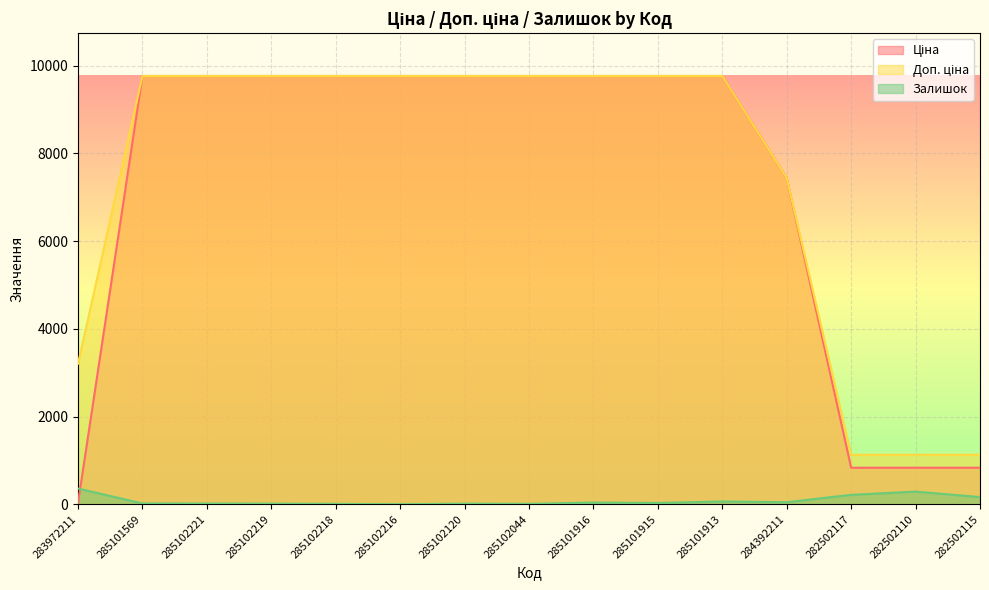

Reading left to right, what are all the values shown in this chart?

Ціна: 283972211=32.0	285101569=9764.4	285102221=9764.4	285102219=9764.4	285102218=9764.4	285102216=9764.4	285102120=9764.4	285102044=9764.4	285101916=9764.4	285101915=9764.4	285101913=9764.4	284392211=7436.2	282502117=832.4	282502110=832.4	282502115=832.4
Доп. ціна: 283972211=3205.0	285101569=9764.4	285102221=9764.4	285102219=9764.4	285102218=9764.4	285102216=9764.4	285102120=9764.4	285102044=9764.4	285101916=9764.4	285101915=9764.4	285101913=9764.4	284392211=7436.2	282502117=1128.0	282502110=1128.0	282502115=1128.0
Залишок: 283972211=358.0	285101569=18.0	285102221=16.0	285102219=13.0	285102218=8.0	285102216=0.0	285102120=13.0	285102044=8.0	285101916=38.0	285101915=29.0	285101913=63.0	284392211=46.0	282502117=215.0	282502110=288.0	282502115=163.0